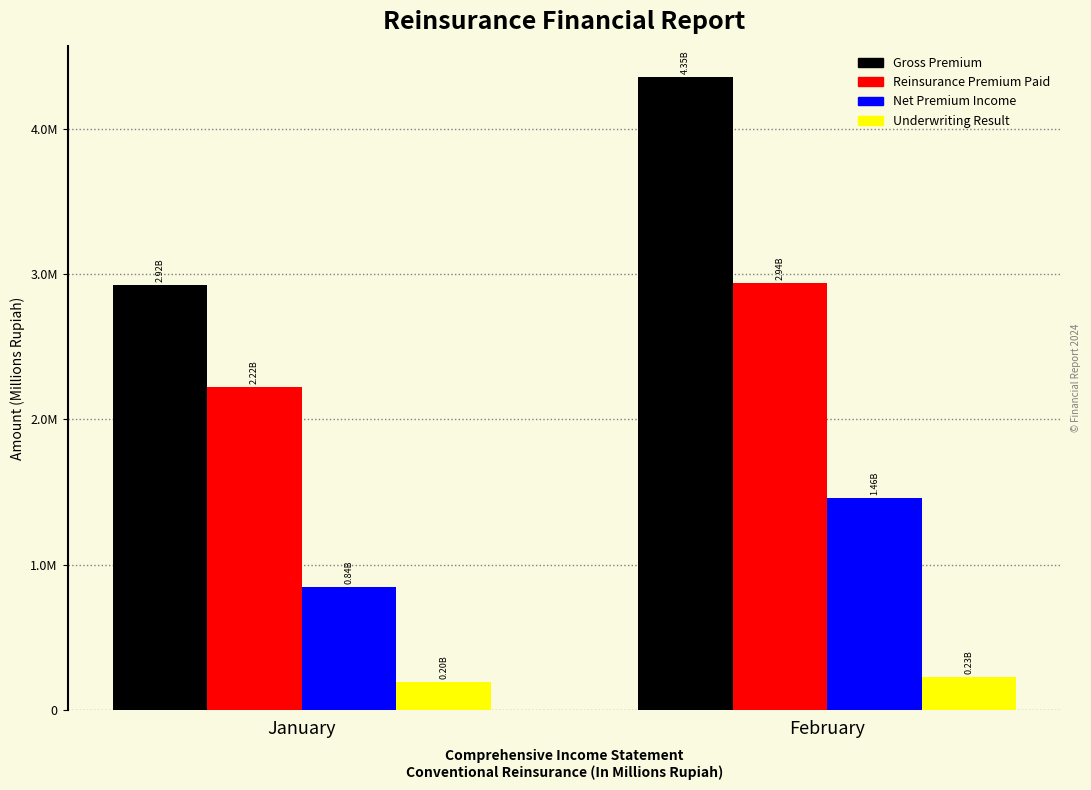

What are all the series names shown in the legend?

Gross Premium, Reinsurance Premium Paid, Net Premium Income, Underwriting Result